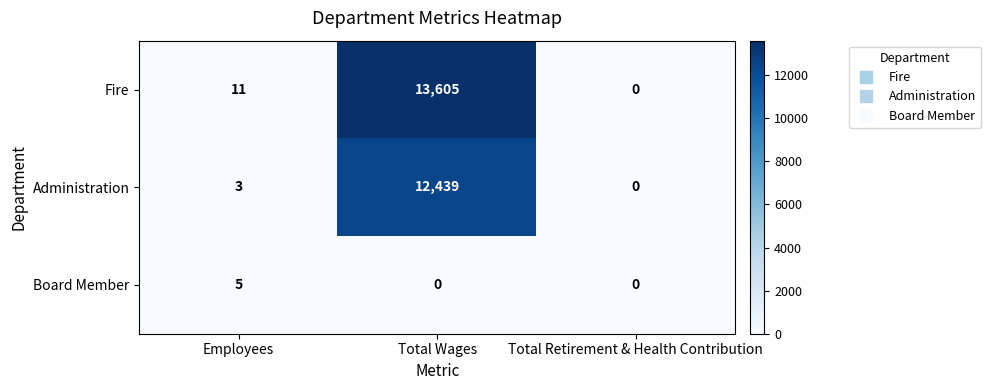

Rank the series at Employees from lowest to highest value.

Administration, Board Member, Fire